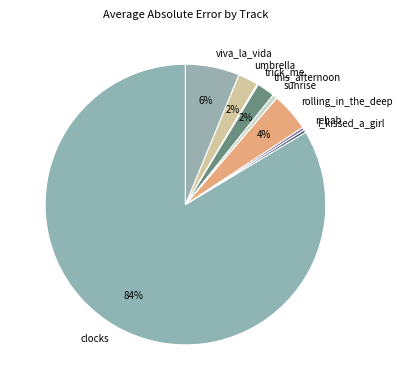

Between this_afternoon and rolling_in_the_deep, which is larger?

rolling_in_the_deep